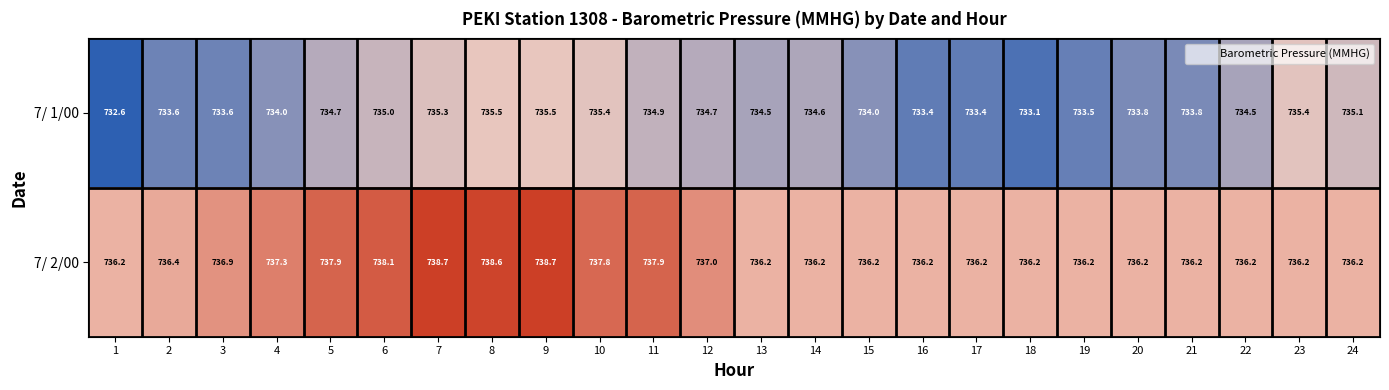

Is it true that 7/ 2/00 equals 305.2 at 3?

False